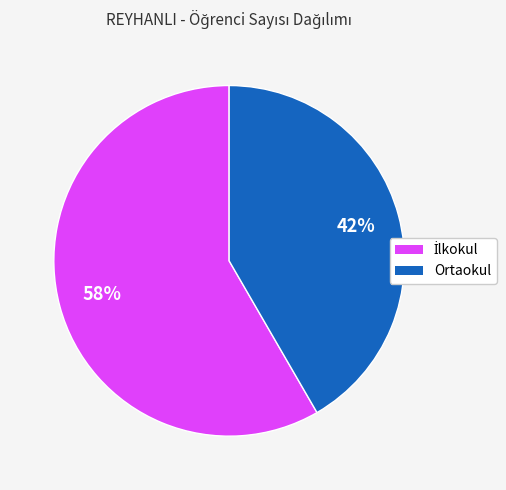

To the nearest percent, what is the average slice percentage?

50%